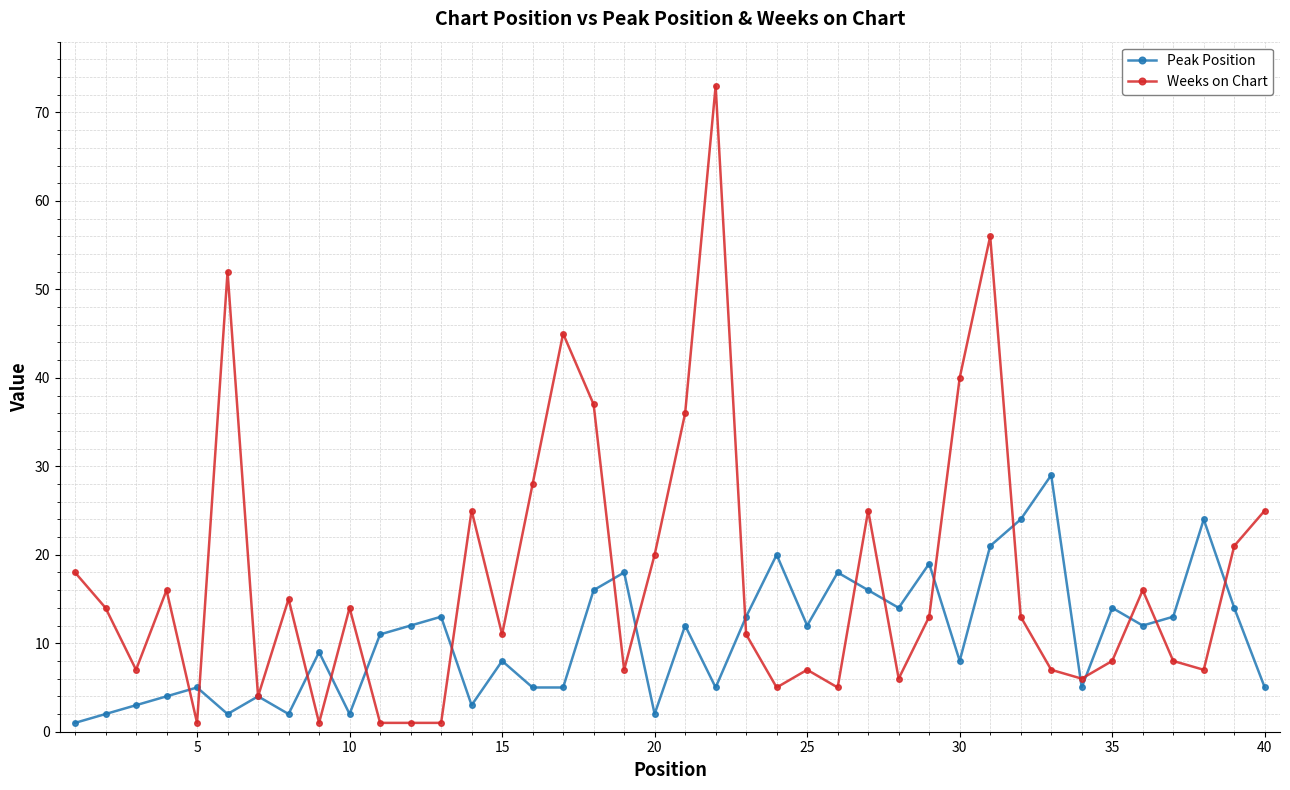

What is the value of the Weeks on Chart point at the 22nd from the left?

73